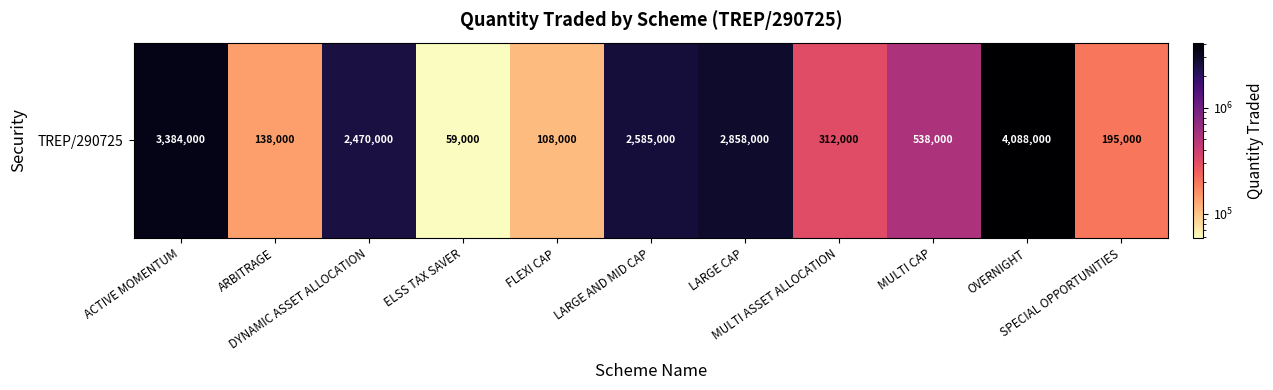

How many values are below 538000?

5